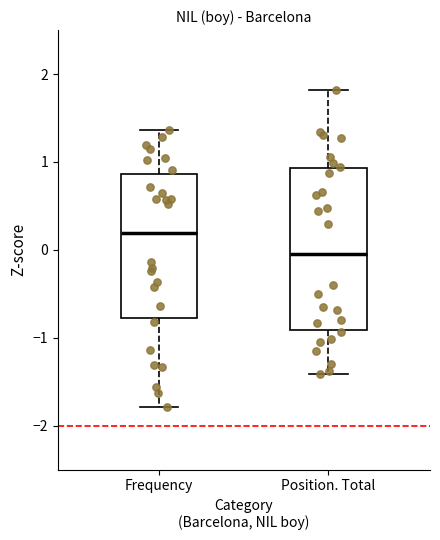

Reading left to right, read every box against the y-axis: the position of its median line, the range the box covers, and the ends of its whiskers. The values are not printed on the chart, so give them approximately, as read against the axis.

Frequency: median 0.2, box -0.8 to 0.9, whiskers -1.8 to 1.4
Position. Total: median -0.1, box -0.9 to 0.9, whiskers -1.4 to 1.8